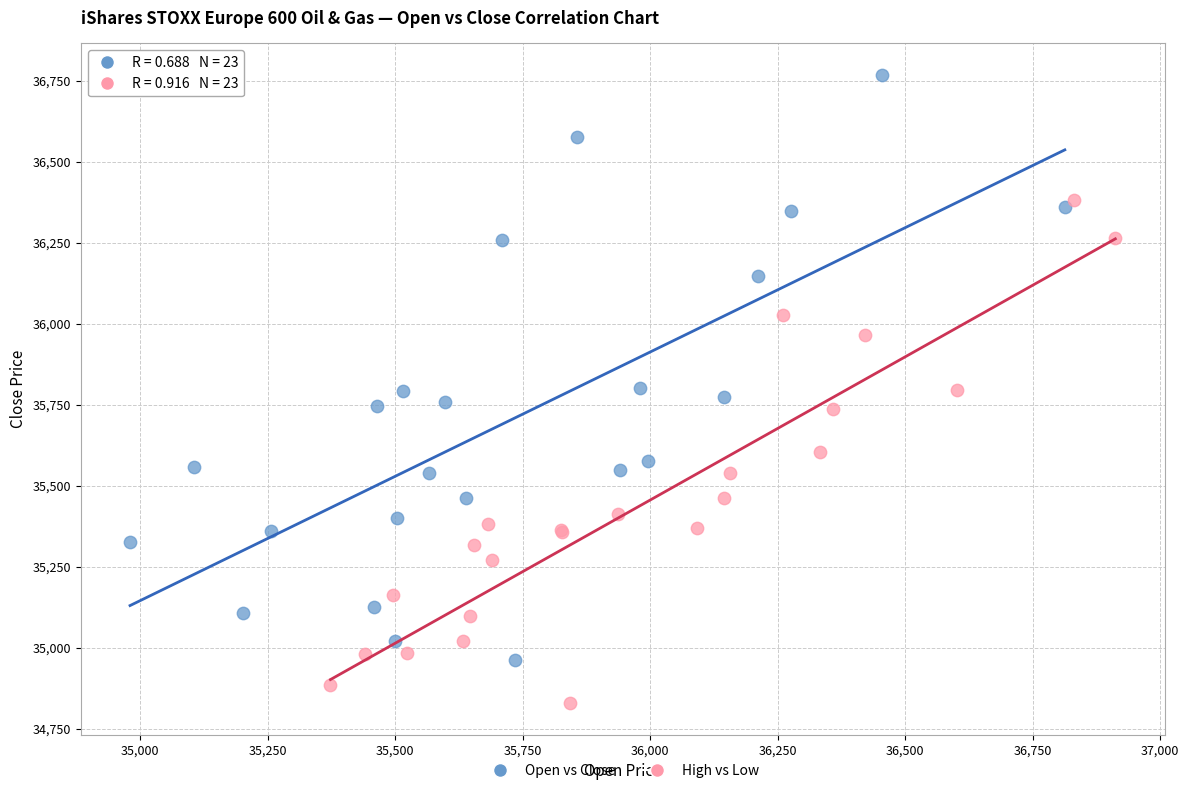

Which series reaches the maximum Y coordinate?

Open vs Close